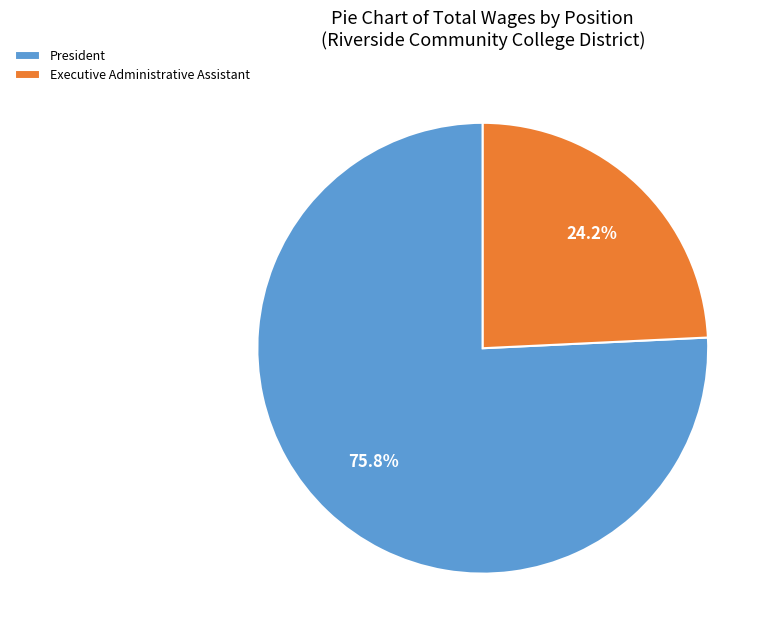

To the nearest percent, what portion does President represent?

76%